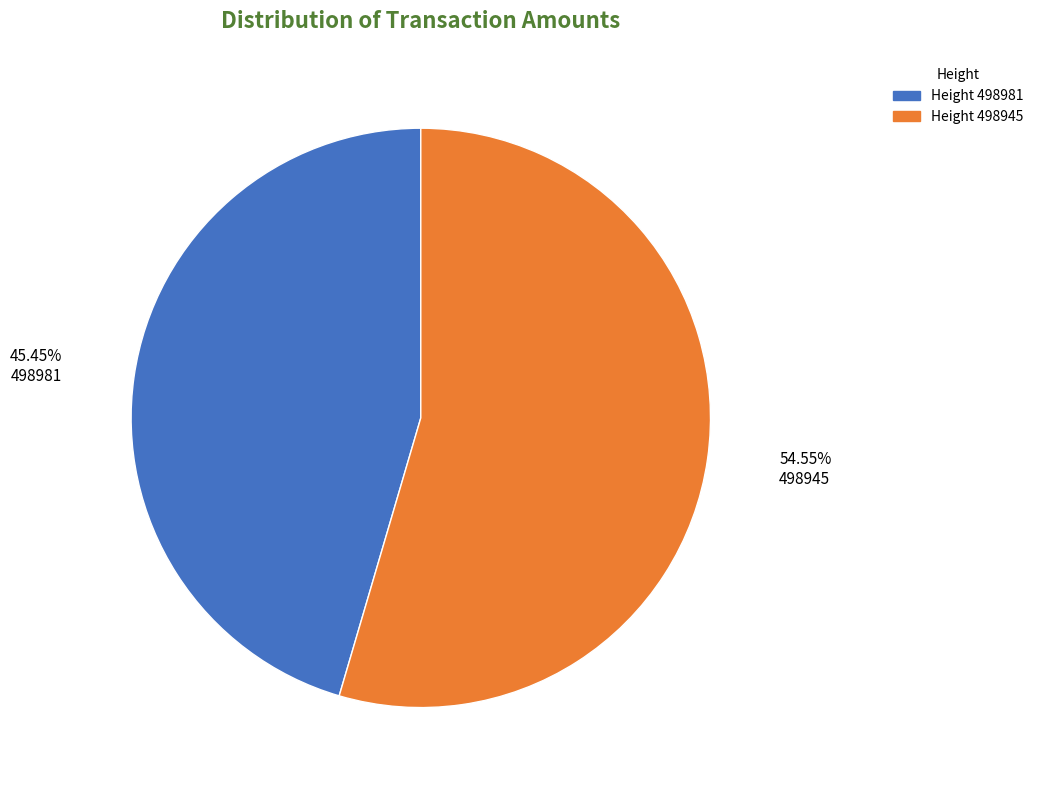

What is the smallest slice in the pie chart?

Height 498981